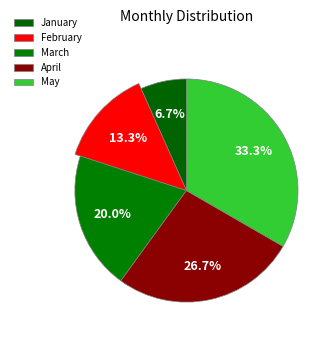

Combined, do January and April account for over 50%?

No